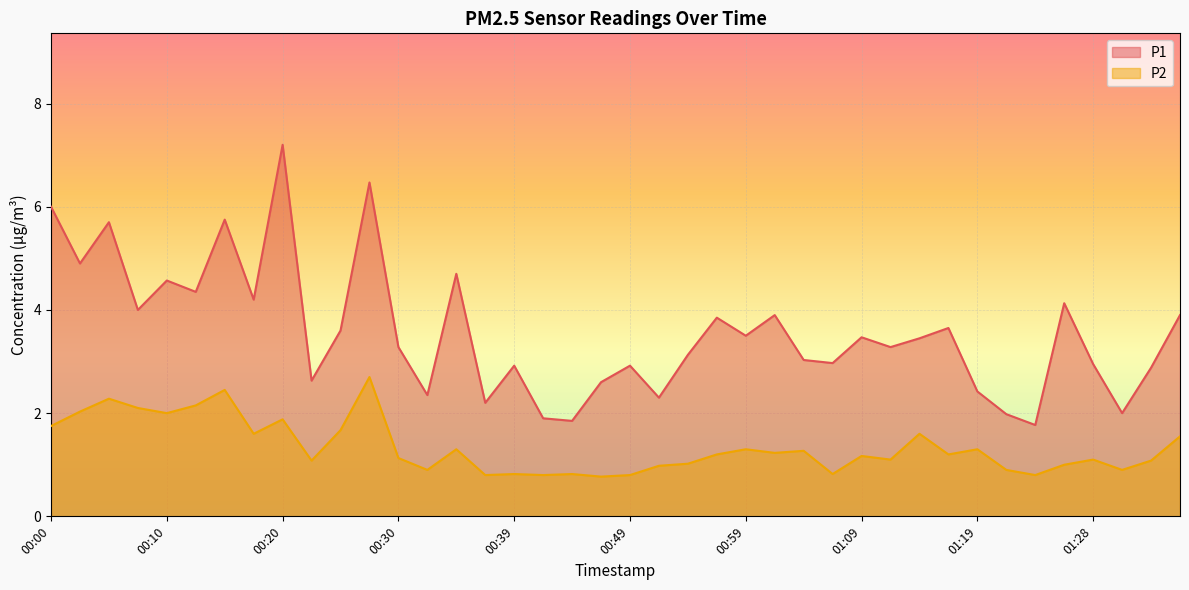

What position from the right is 00:13?

35